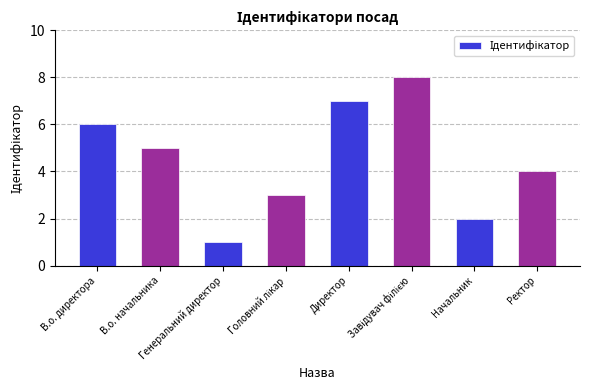

What is the difference between the second highest and second lowest values?

5